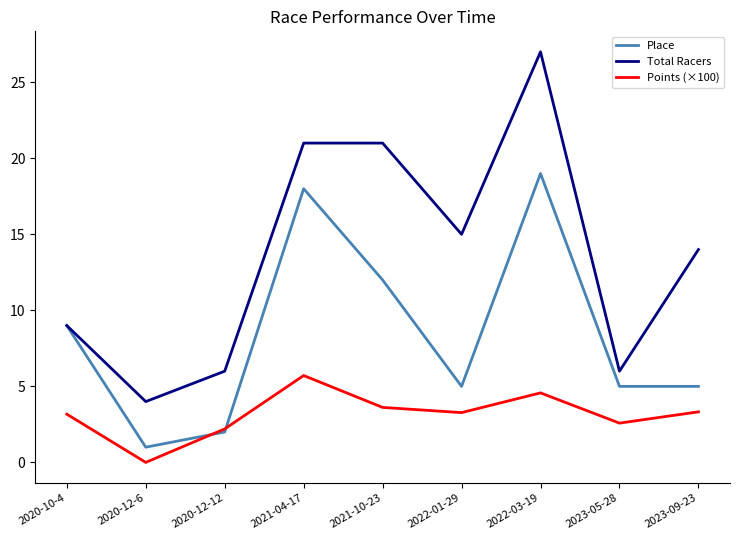

The Total Racers series shows 20.7 at 2023-09-23. True or false?

False